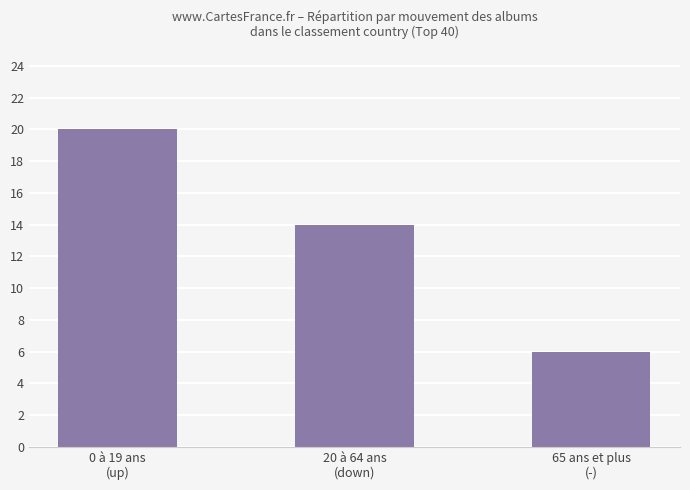

Rank the categories by value from highest to lowest.

0 à 19 ans
(up), 20 à 64 ans
(down), 65 ans et plus
(-)